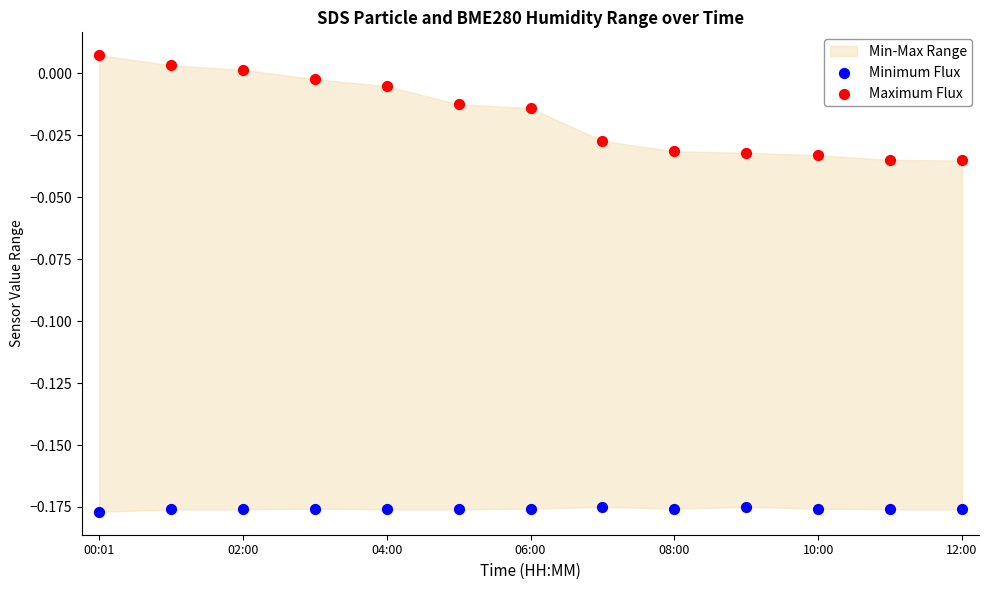

Which series has the widest spread of Y values?

Maximum Flux